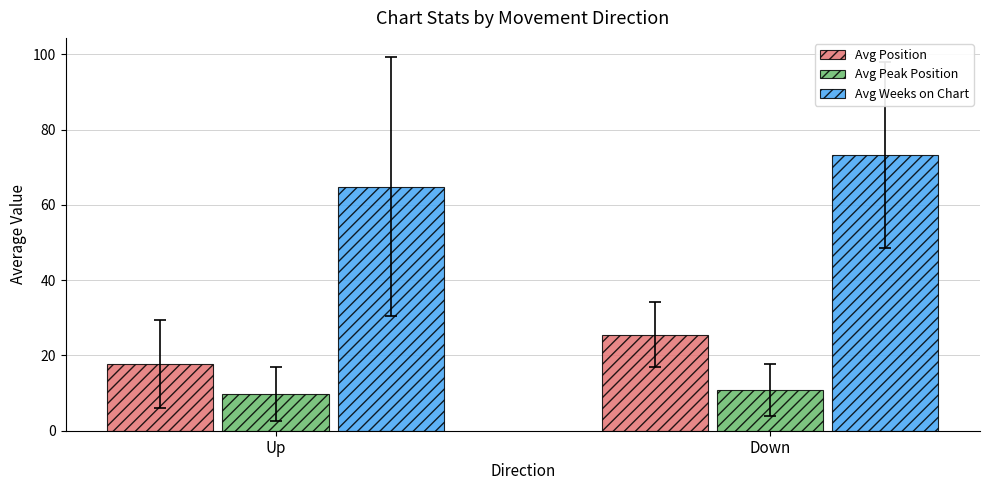

Count the number of categories in the chart.

2